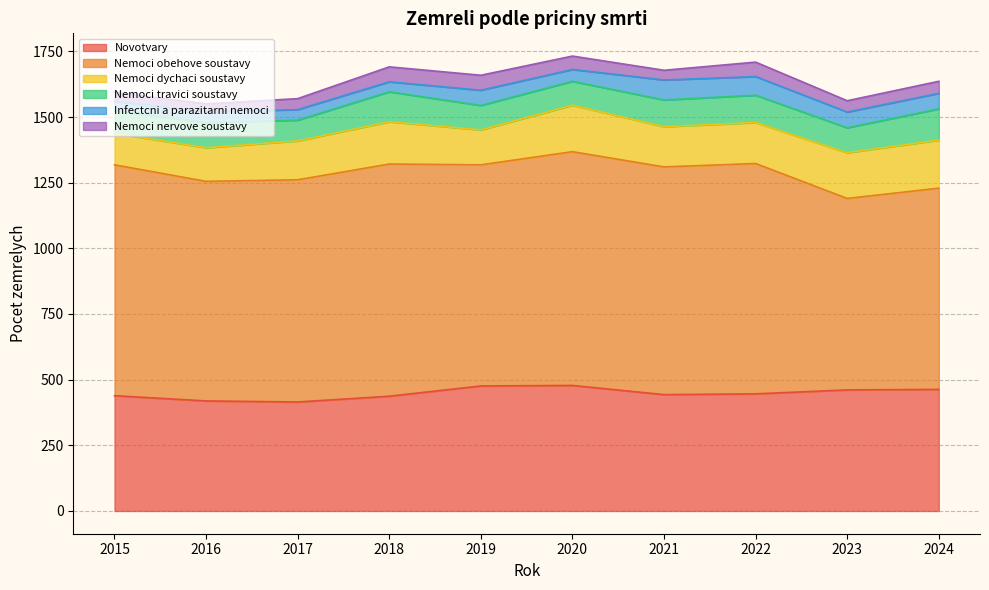

What is the minimum value for Infectcni a parazitarni nemoci?

37